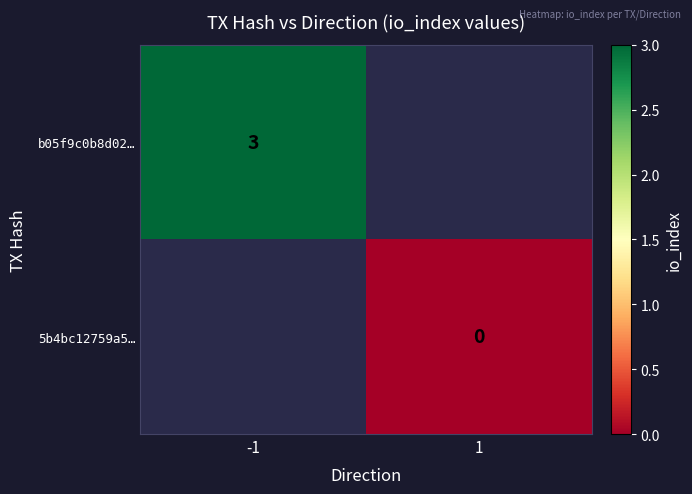

The value of b05f9c0b8d02… at -1 is 3. True or false?

True